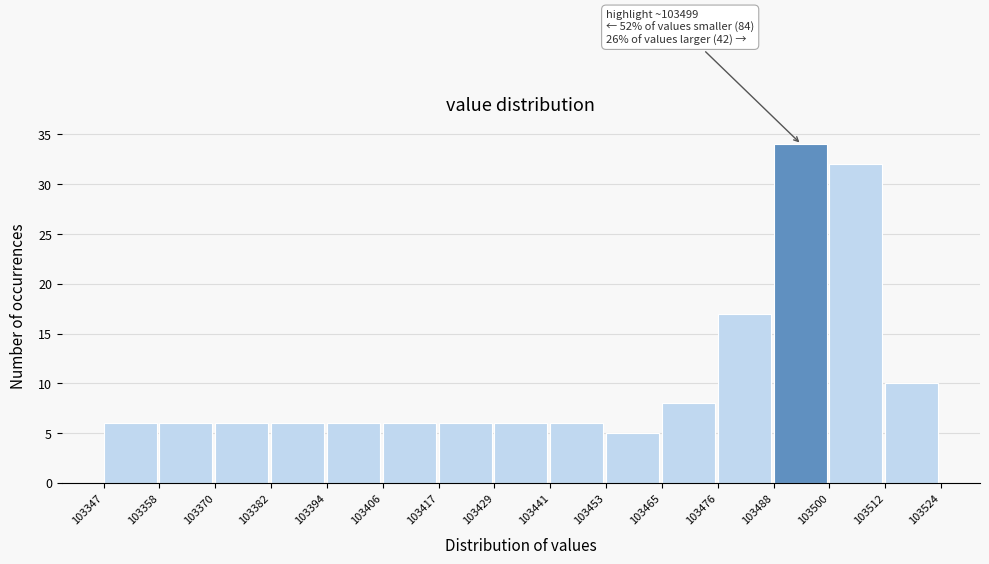

Over which range of the x-axis is the bar tallest?

103488 to 103500